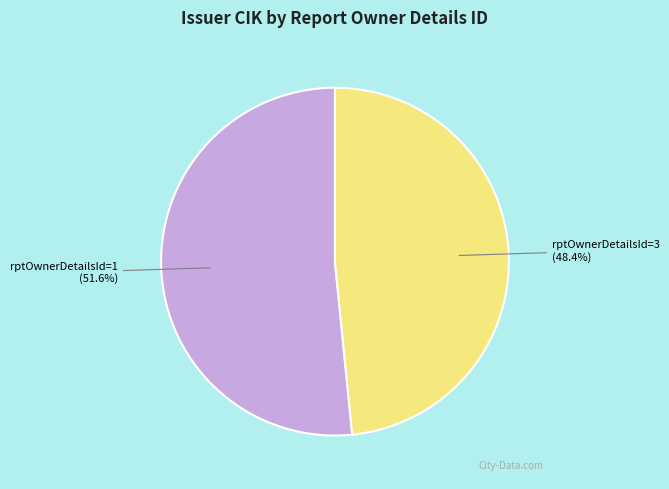

Is there any slice that represents more than half of the pie?

Yes